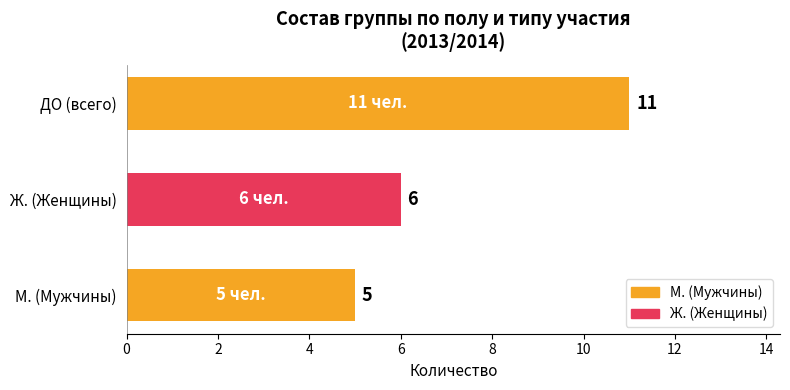

What is the maximum value shown in the chart?

11